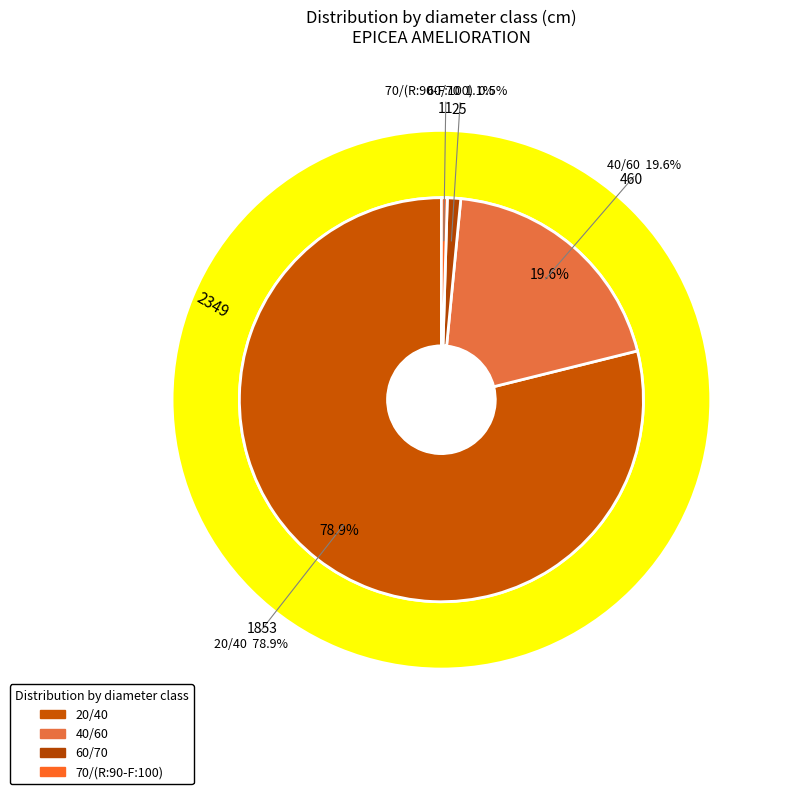

What is the smallest slice in the pie chart?

70/(R:90-F:100)